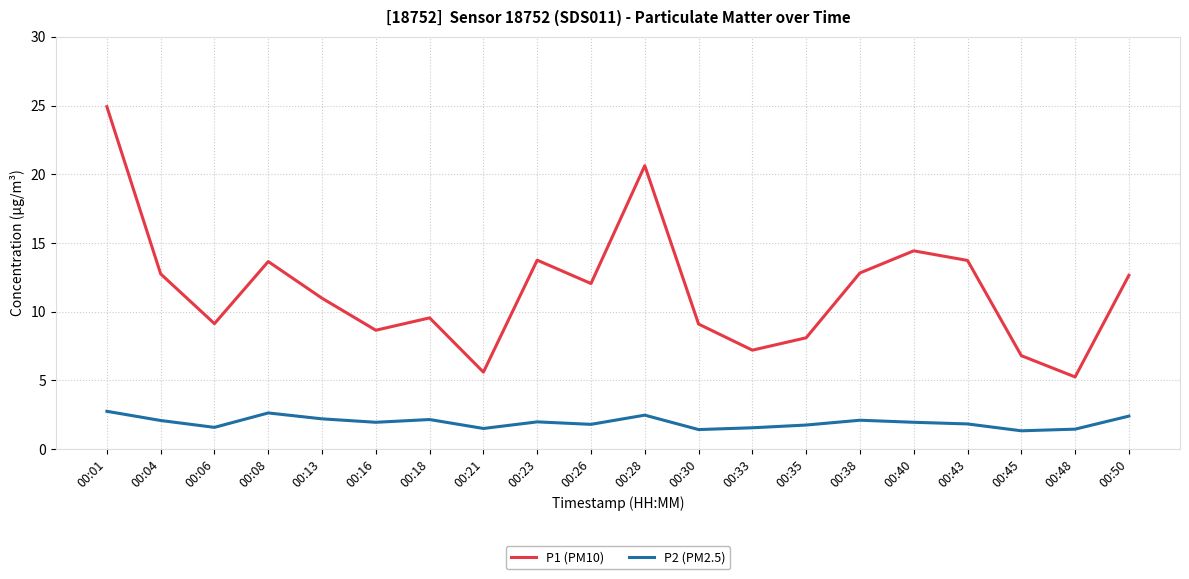

True or false: P1 (PM10) has a value of 5.3 at 00:35.

False